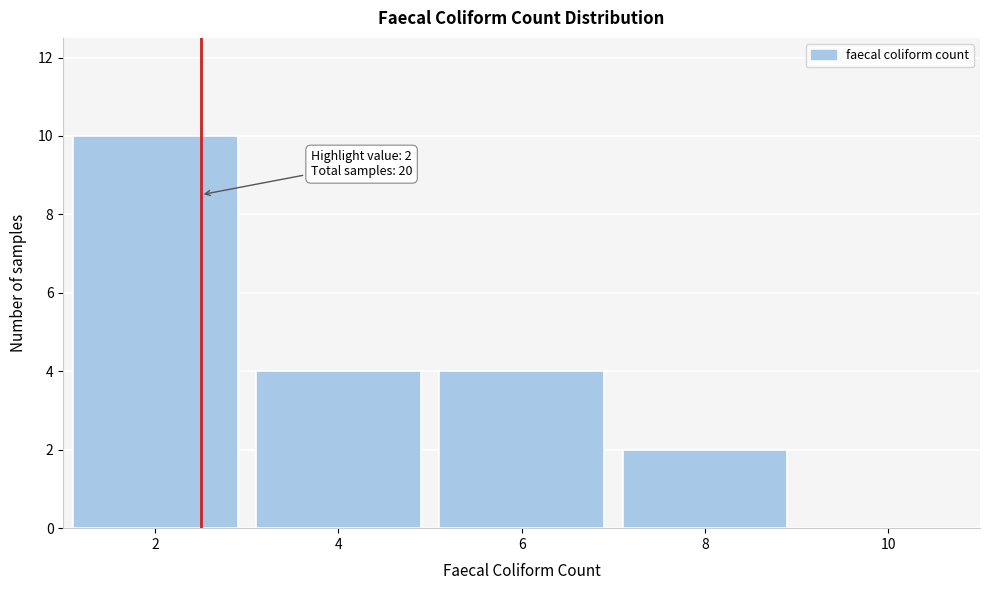

Over which range of the x-axis is the bar tallest?

1 to 3